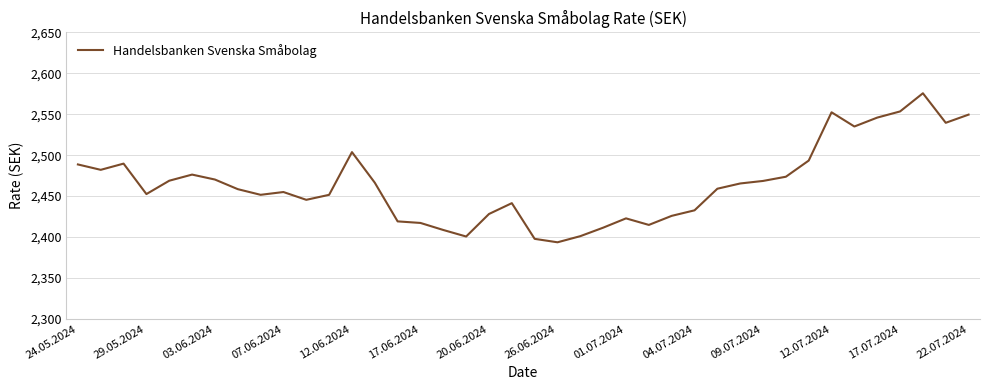

What is the smallest value displayed?

2393.6